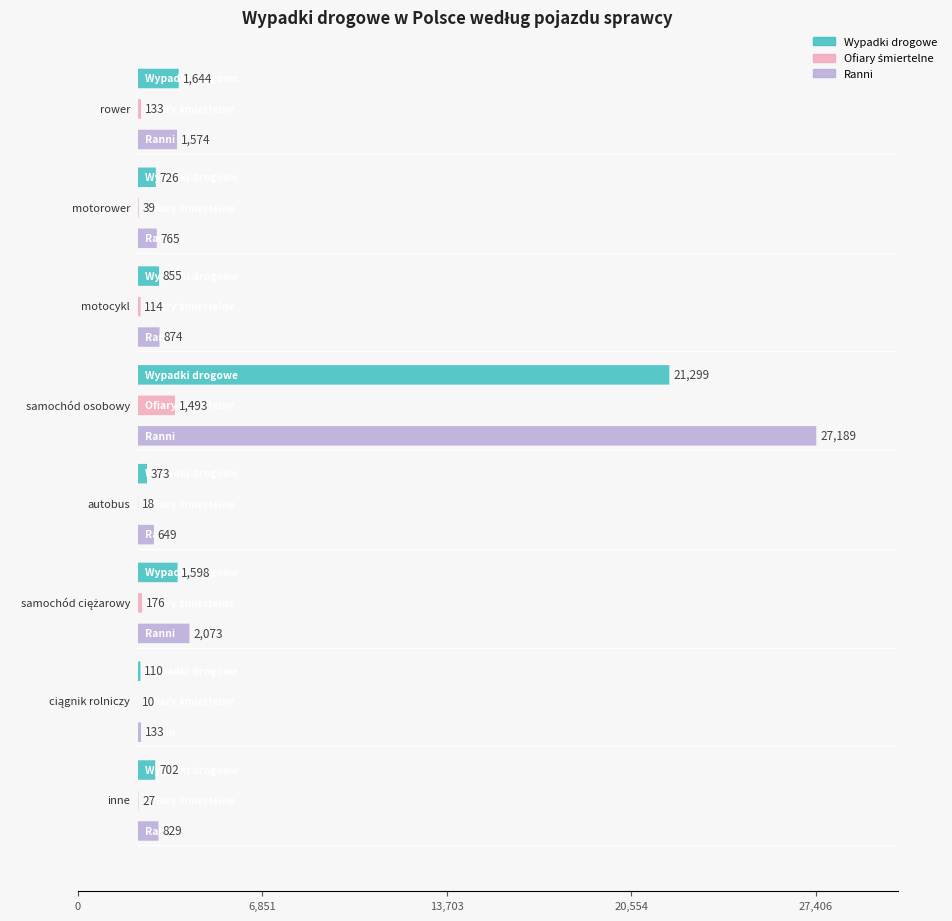

Reading left to right, list all the values displayed in this chart.

Wypadki drogowe: 1644	726	855	21299	373	1598	110	702
Ofiary śmiertelne: 133	39	114	1493	18	176	10	27
Ranni: 1574	765	874	27189	649	2073	133	829